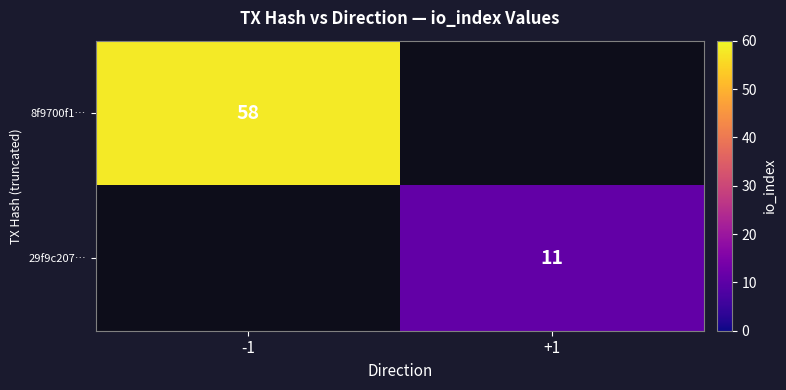

The value of 8f9700f1… at -1 is 39. True or false?

False